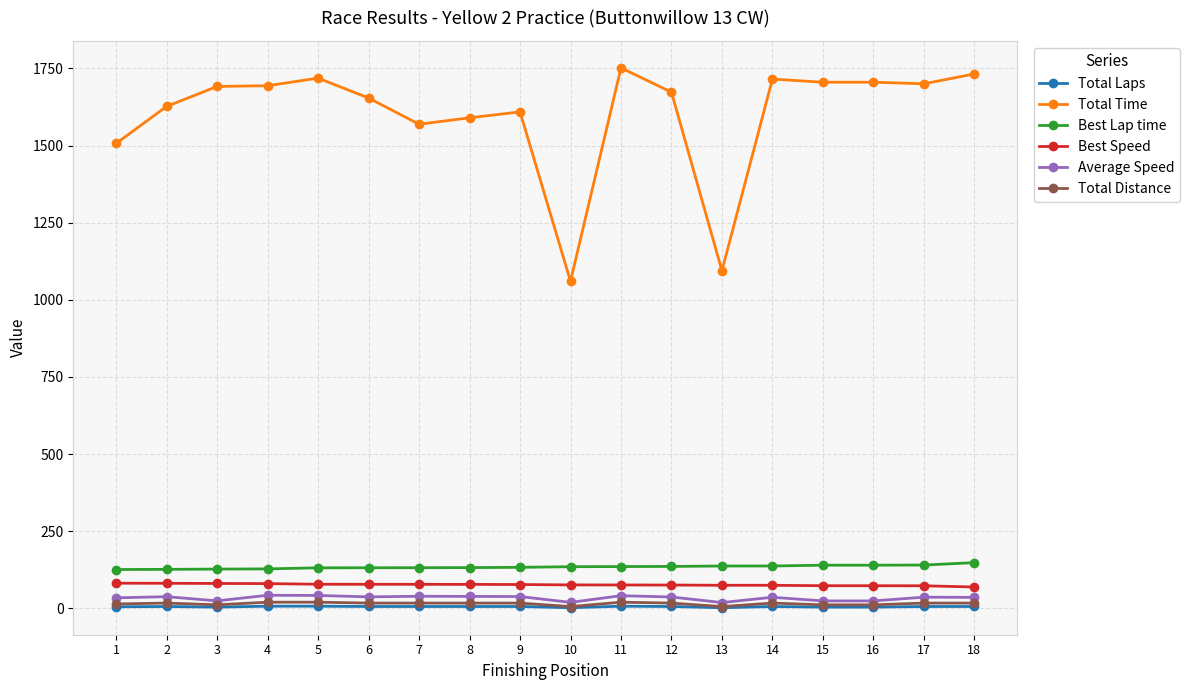

What is the difference between the Total Laps values at 11 and 13?

5.0